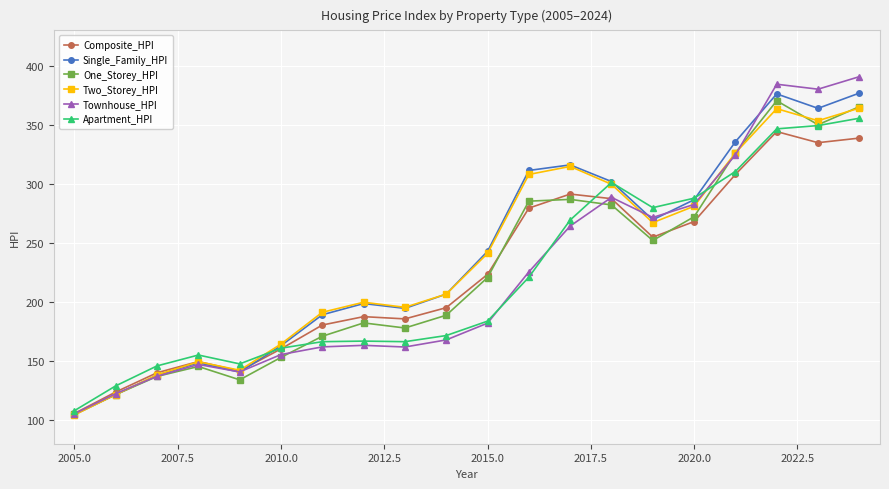

Which series has the widest spread of values?

Townhouse_HPI